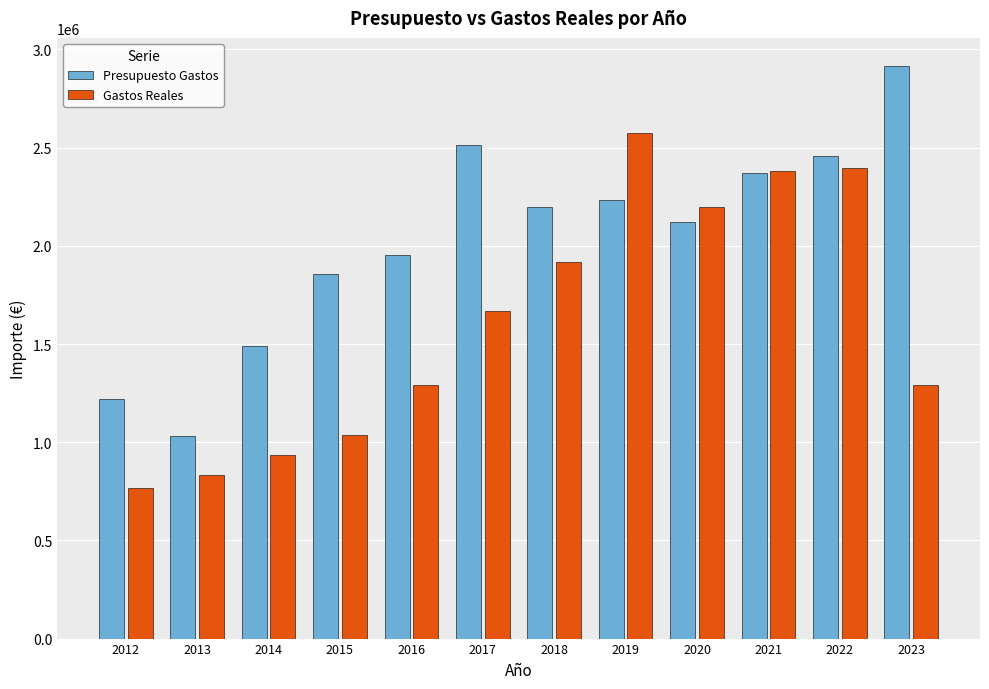

What is the sum of all Presupuesto Gastos values?

24364202.0